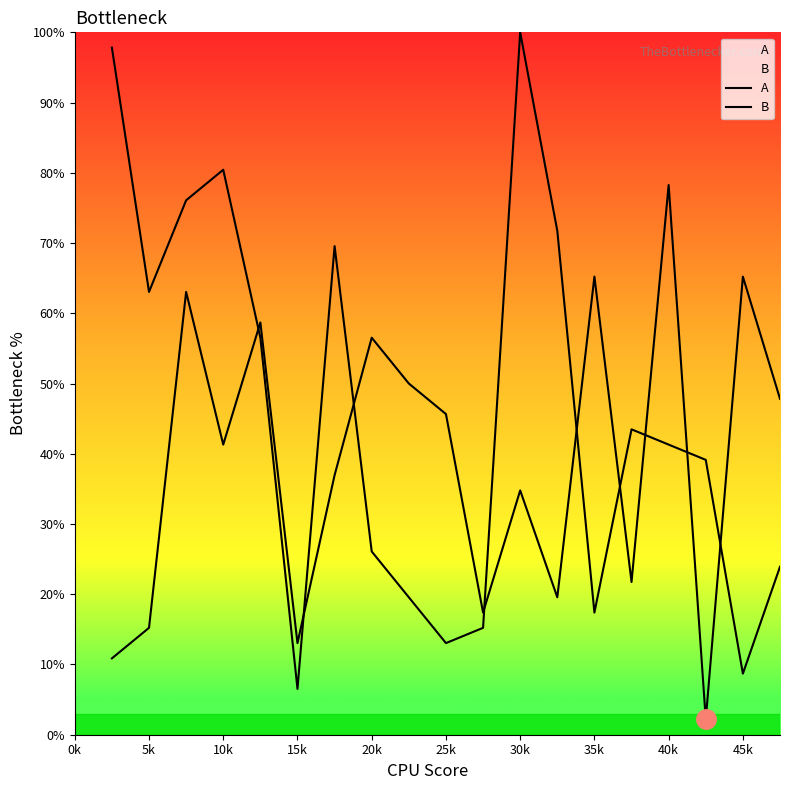

How many data points in A are above 41?

10